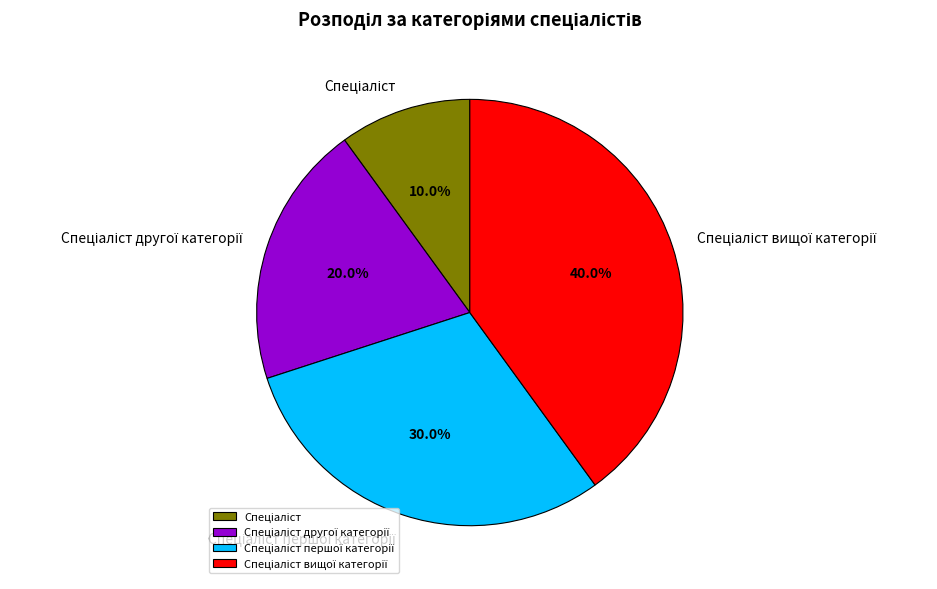

Is there a majority slice in this chart?

No